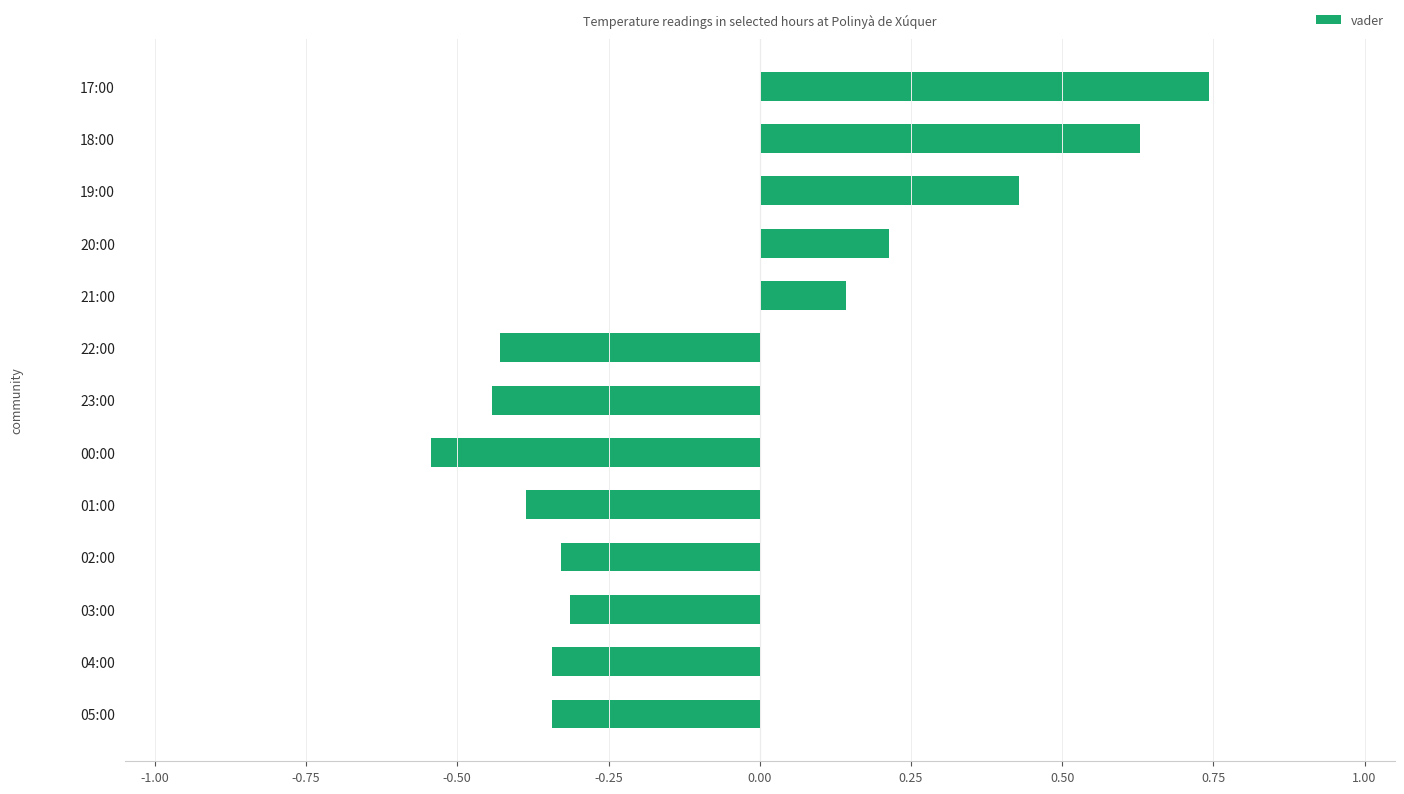

At which label is the value closest to 0?

21:00